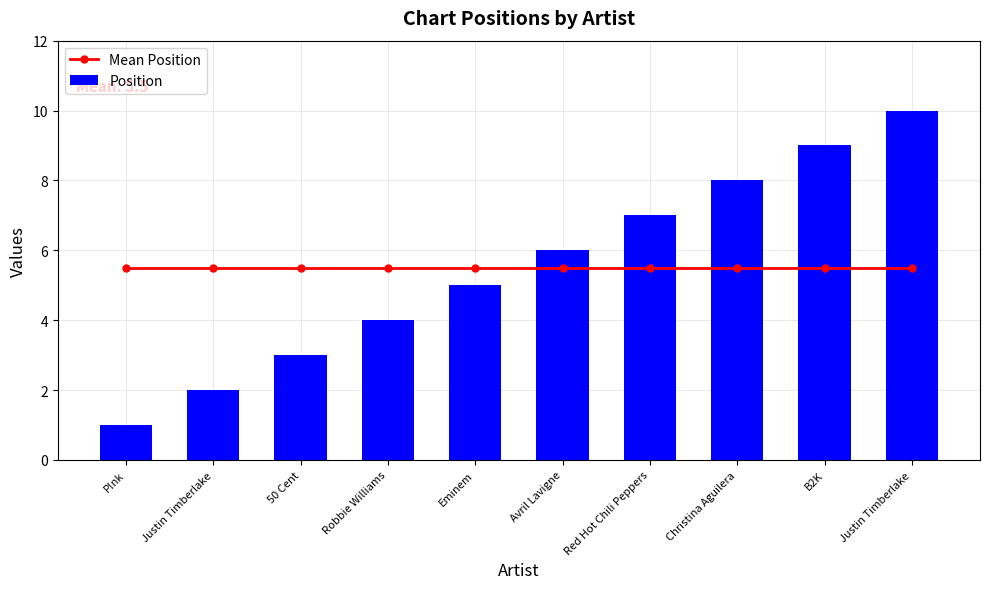

Count the Position values in the range 3 to 8.

6